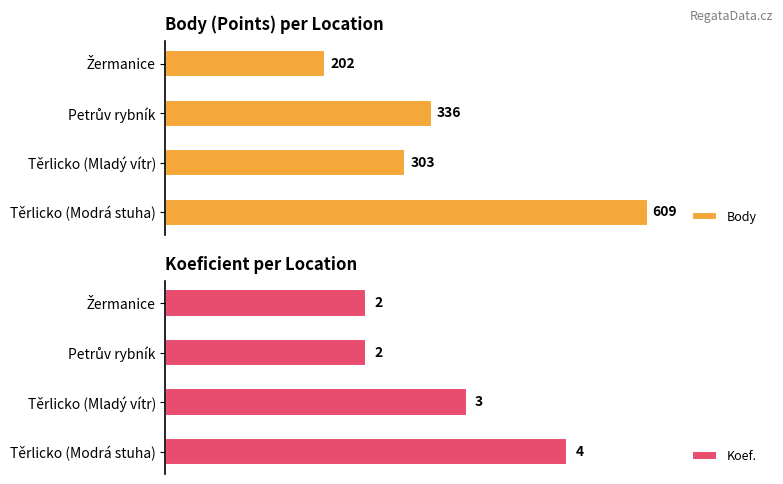

Which category has the highest value in the Body series?

Těrlicko (Modrá stuha)